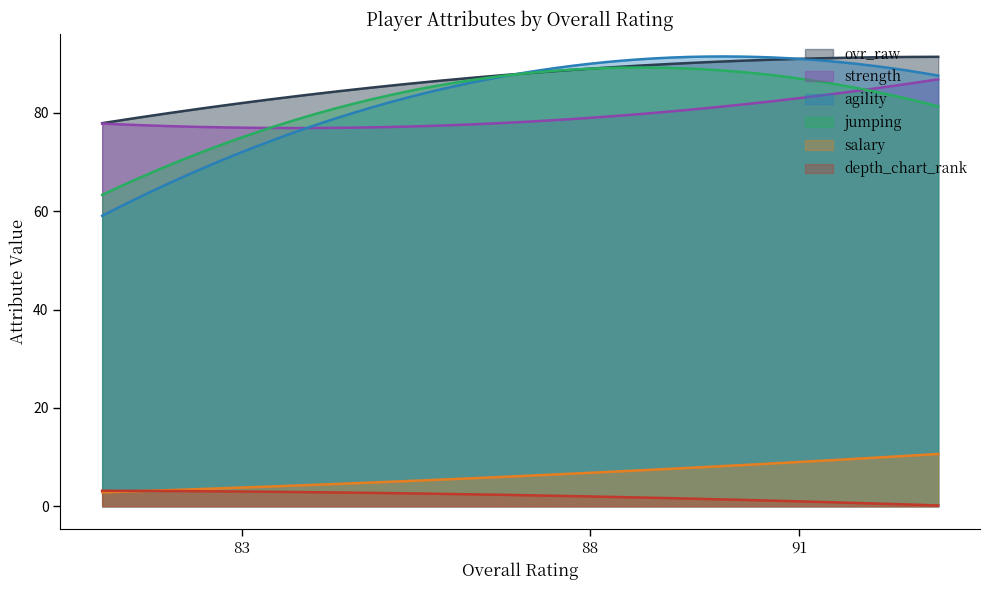

How many data points in depth_chart_rank are above 2?

1